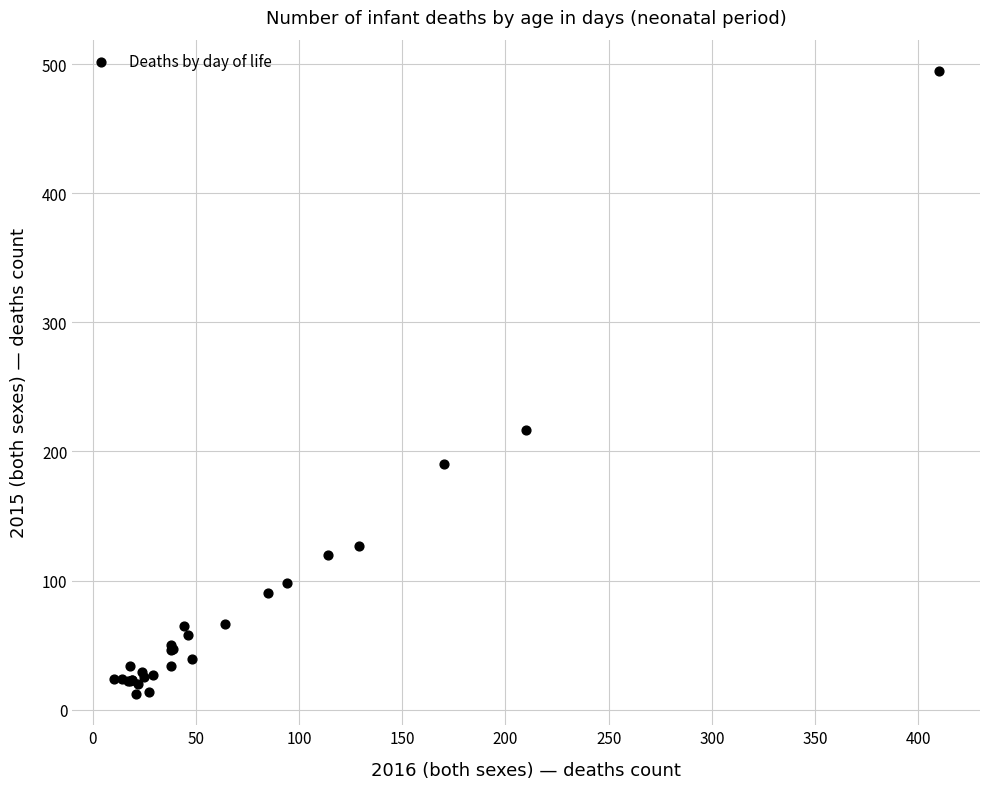

What Y value in the scatter plot is closest to 253?

217